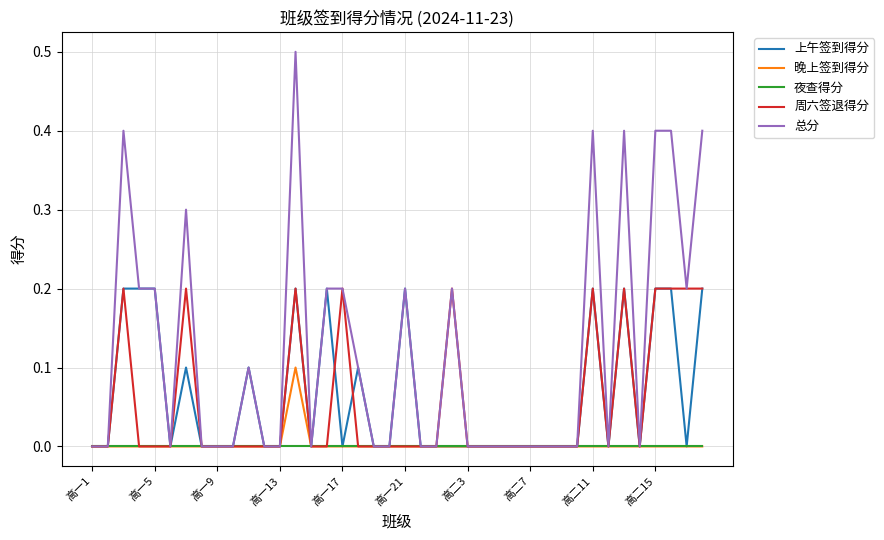

What is the maximum value shown in the chart?

0.5